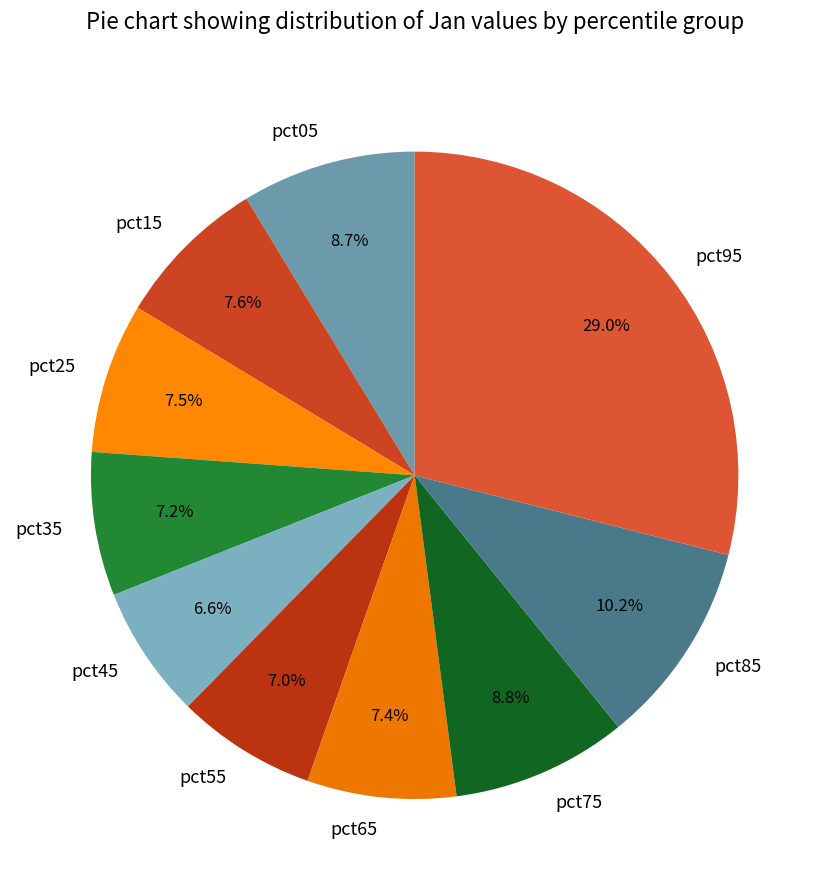

To the nearest percent, what is the difference between the largest and smallest slice percentages?

22%